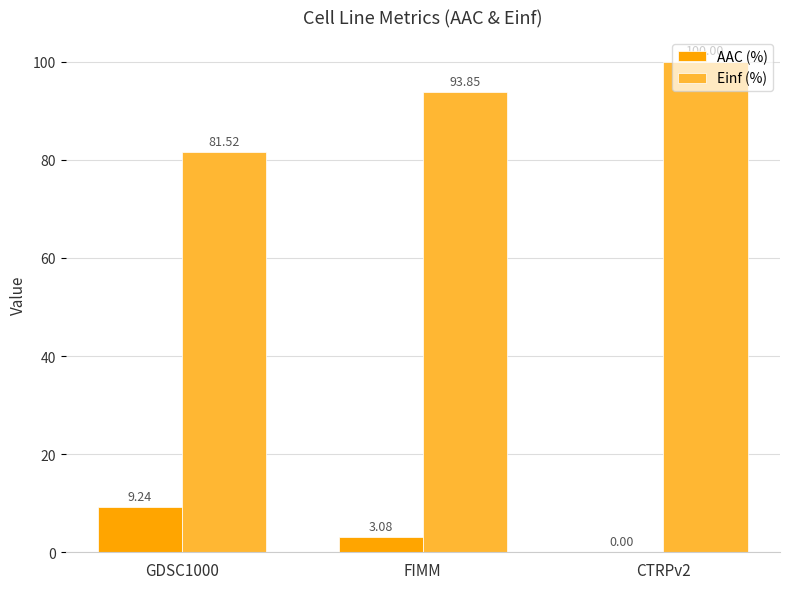

What is the sum of the Einf (%) values at FIMM and GDSC1000?

175.4